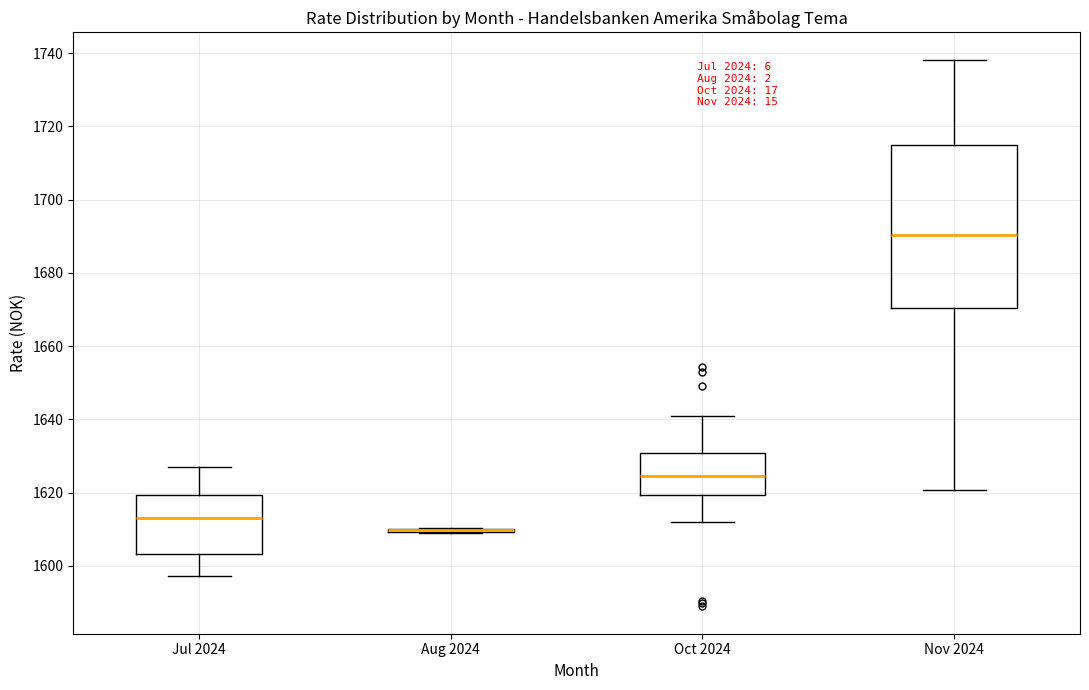

Reading left to right, read every box against the y-axis: the position of its median line, the range the box covers, and the ends of its whiskers. The values are not printed on the chart, so give them approximately, as read against the axis.

Jul 2024: median 1612, box 1604 to 1620, whiskers 1598 to 1628
Aug 2024: box collapsed to a line at 1610, whiskers 1608 to 1610
Oct 2024: median 1624, box 1620 to 1630, whiskers 1612 to 1640
Nov 2024: median 1690, box 1670 to 1714, whiskers 1620 to 1738